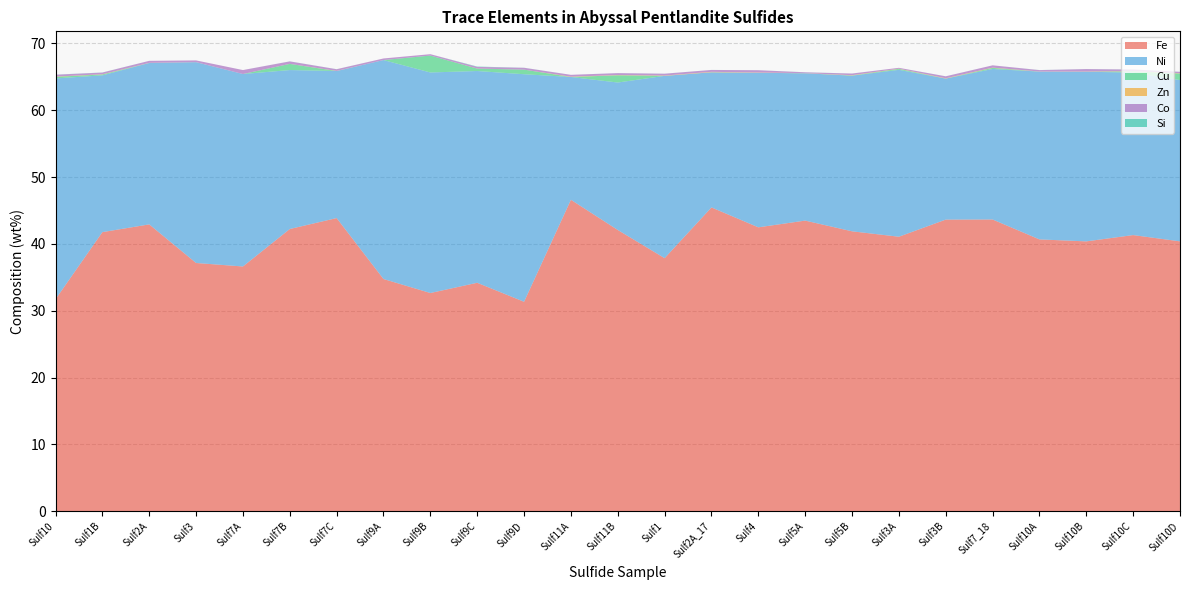

The Ni series shows 33.8 at Sulf3A. True or false?

False